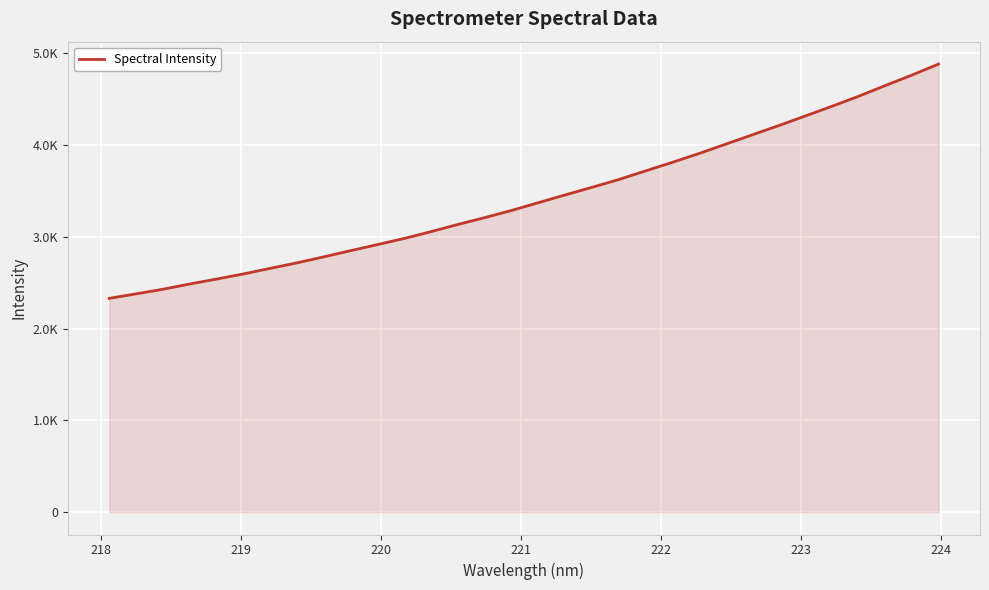

Does the chart display data point markers on the line(s)?

No